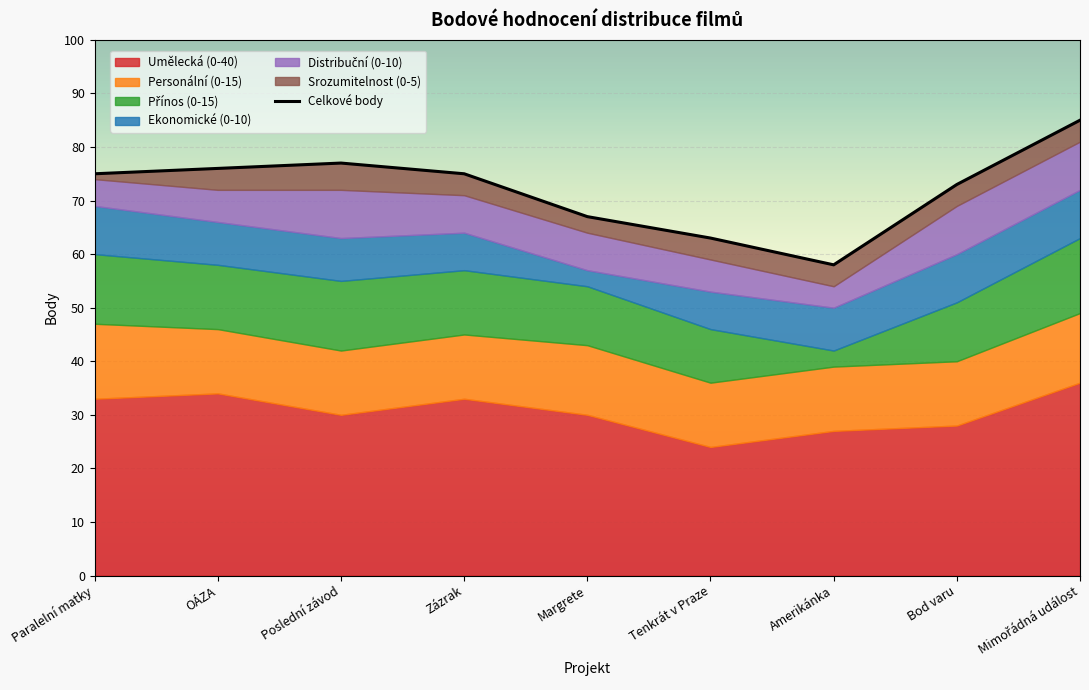

How many interior local valleys (lower than both neighbors) does the data have?

1